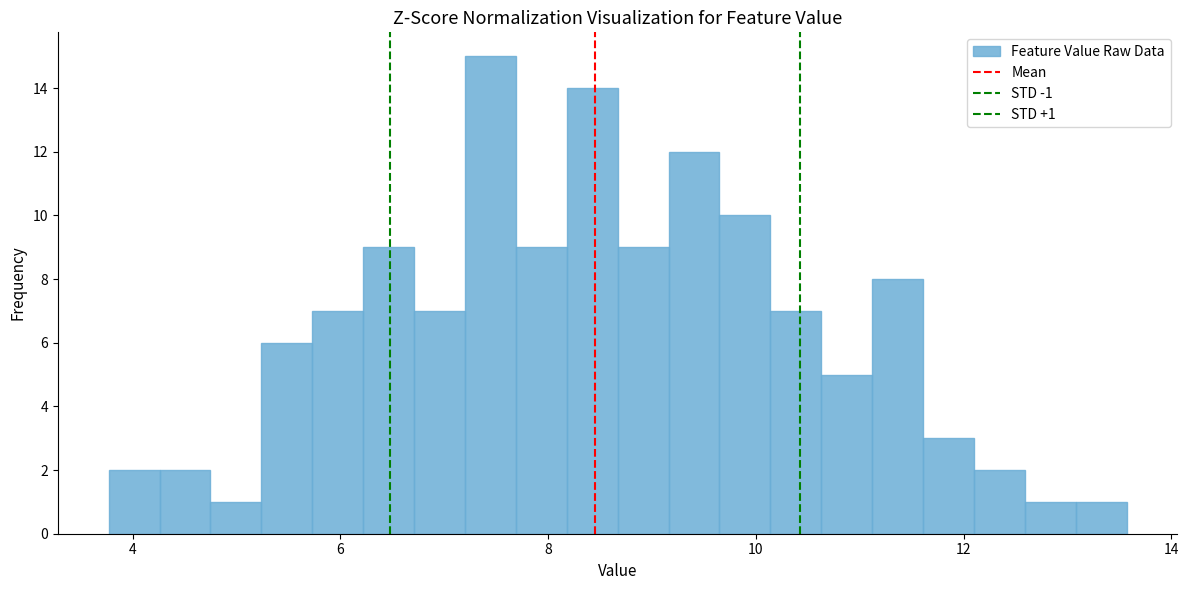

Read against the x-axis, roughly where is the centre of the tallest bar?

7.4